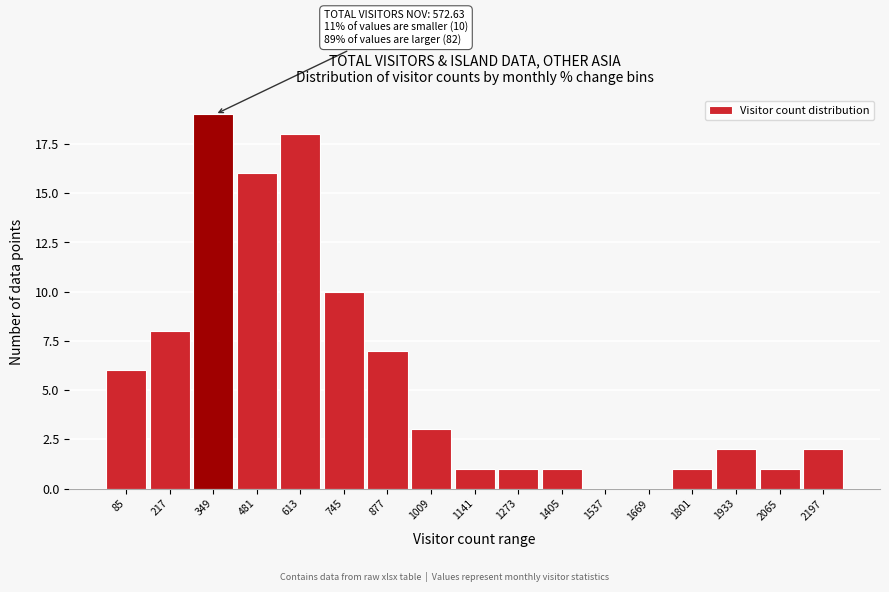

Reading right to left, extract all data points from this chart.

2197=2	2065=1	1933=2	1801=1	1669=0	1537=0	1405=1	1273=1	1141=1	1009=3	877=7	745=10	613=18	481=16	349=19	217=8	85=6